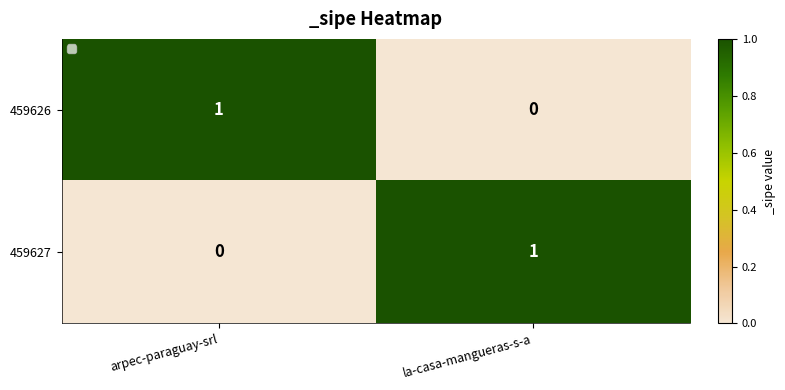

Is the value of 459627 at la-casa-mangueras-s-a greater than the value of 459626 at la-casa-mangueras-s-a?

Yes